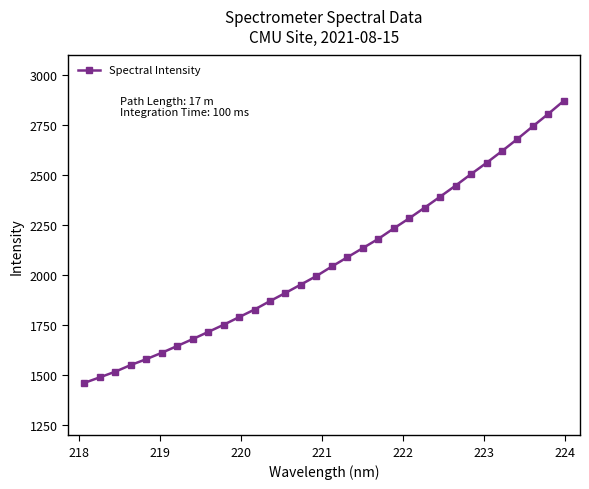

What is the value of the 9th point from the left?

1716.7